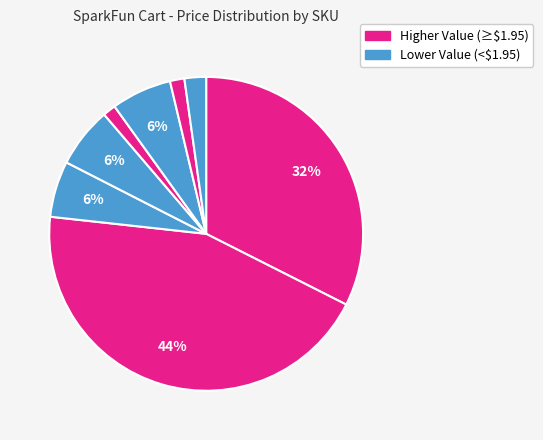

How many slices are in this pie chart?

8